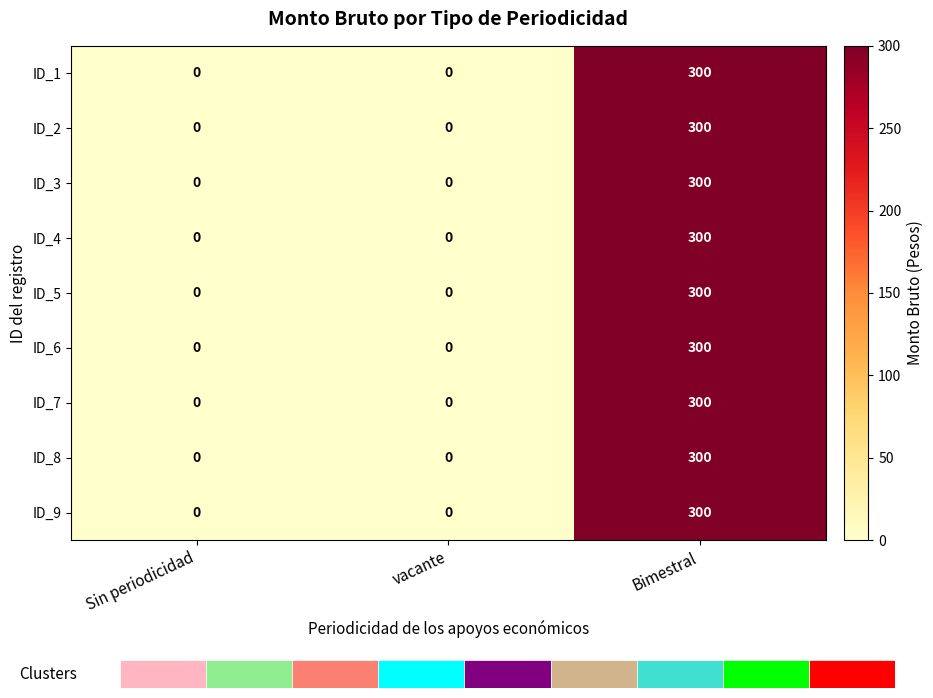

The ID_6 series shows 154 at Sin periodicidad. True or false?

False